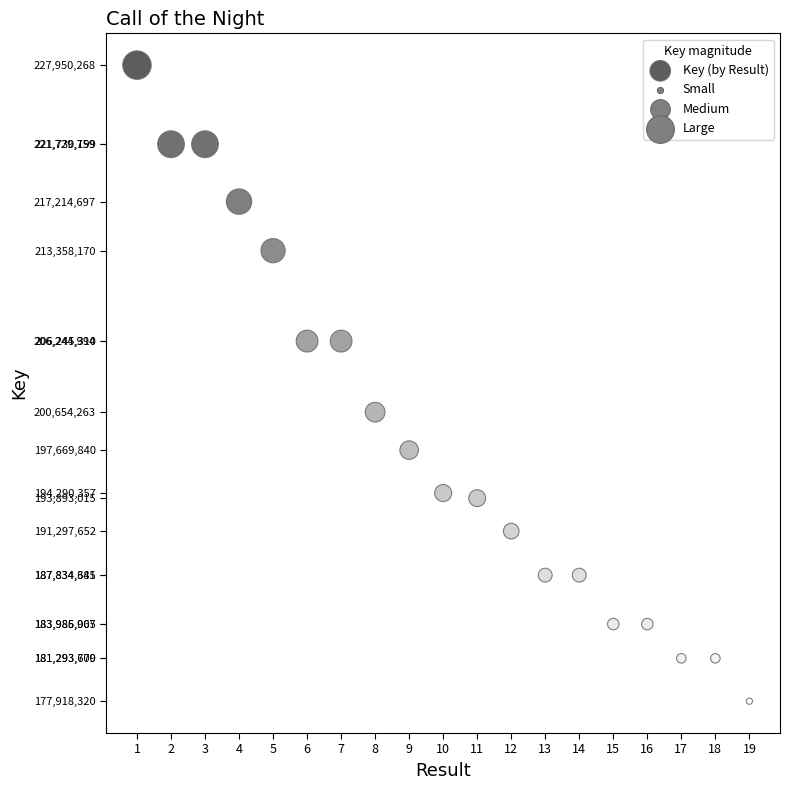

What Y value in the scatter plot is closest to 202934294?

200654263